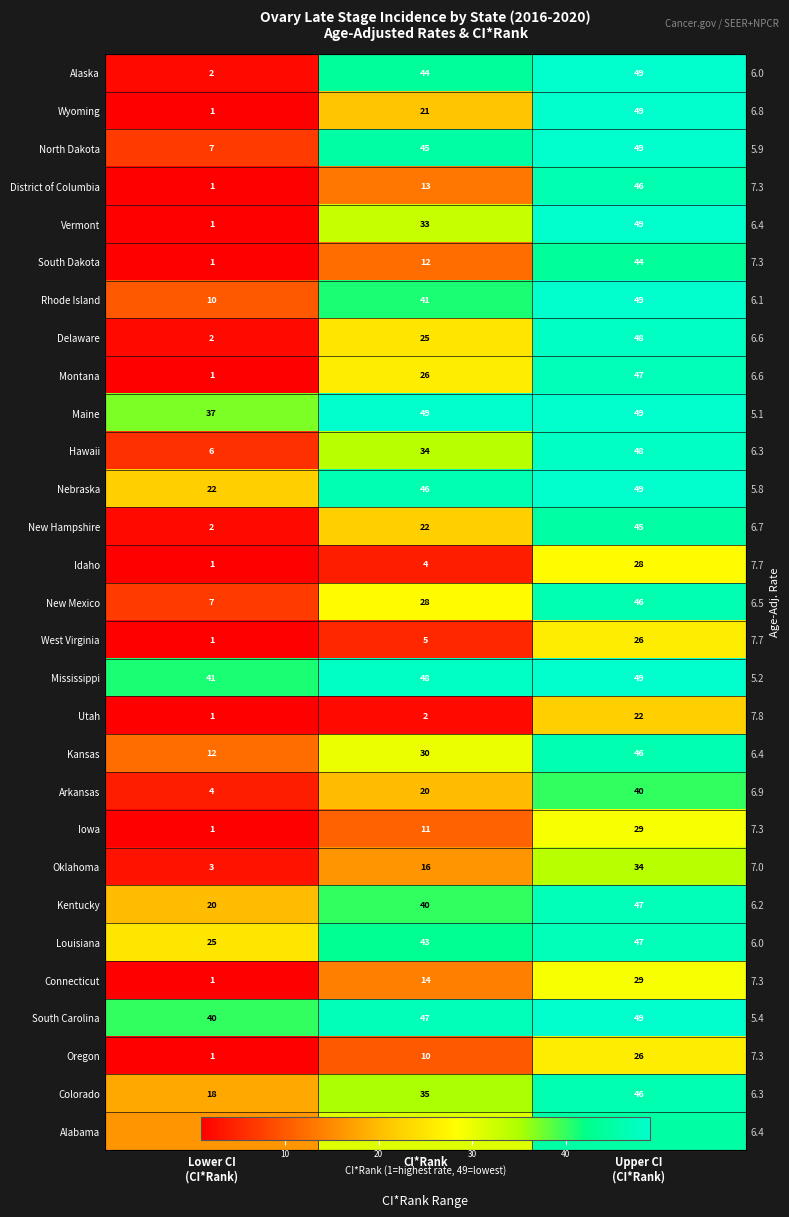

At how many categories does at least one series exceed 34?

3